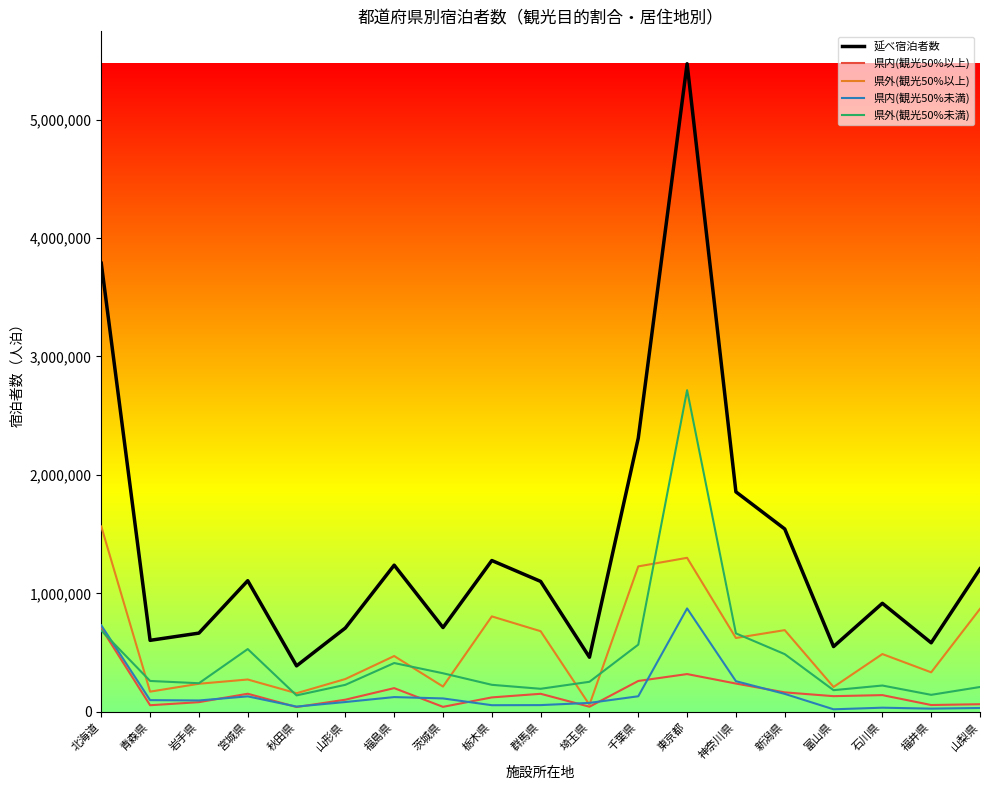

Is it true that 延べ宿泊者数 equals 553549 at 群馬県?

False